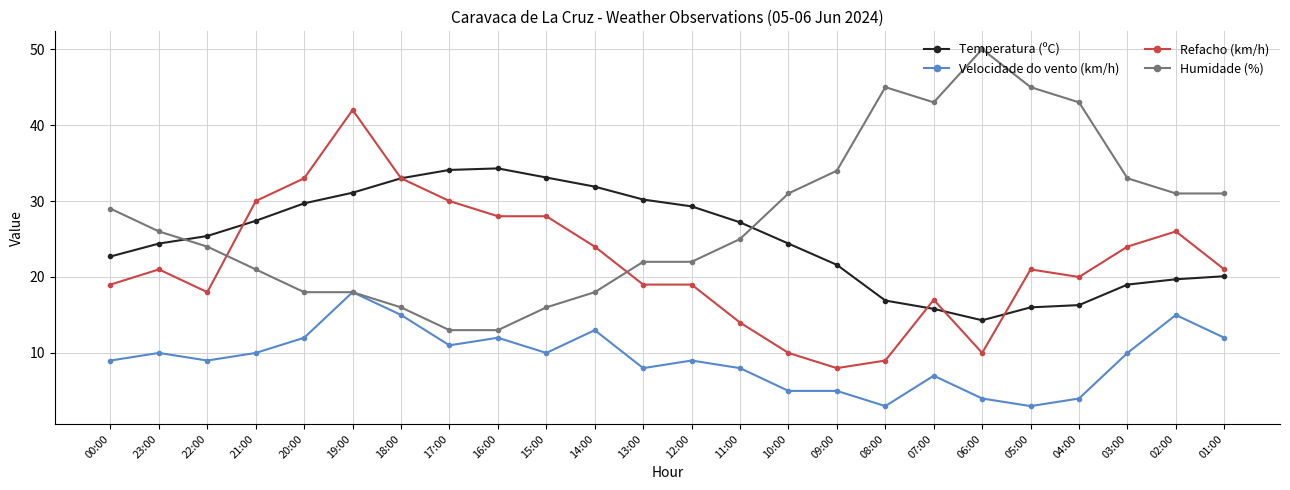

How many categories are shown in the chart?

24